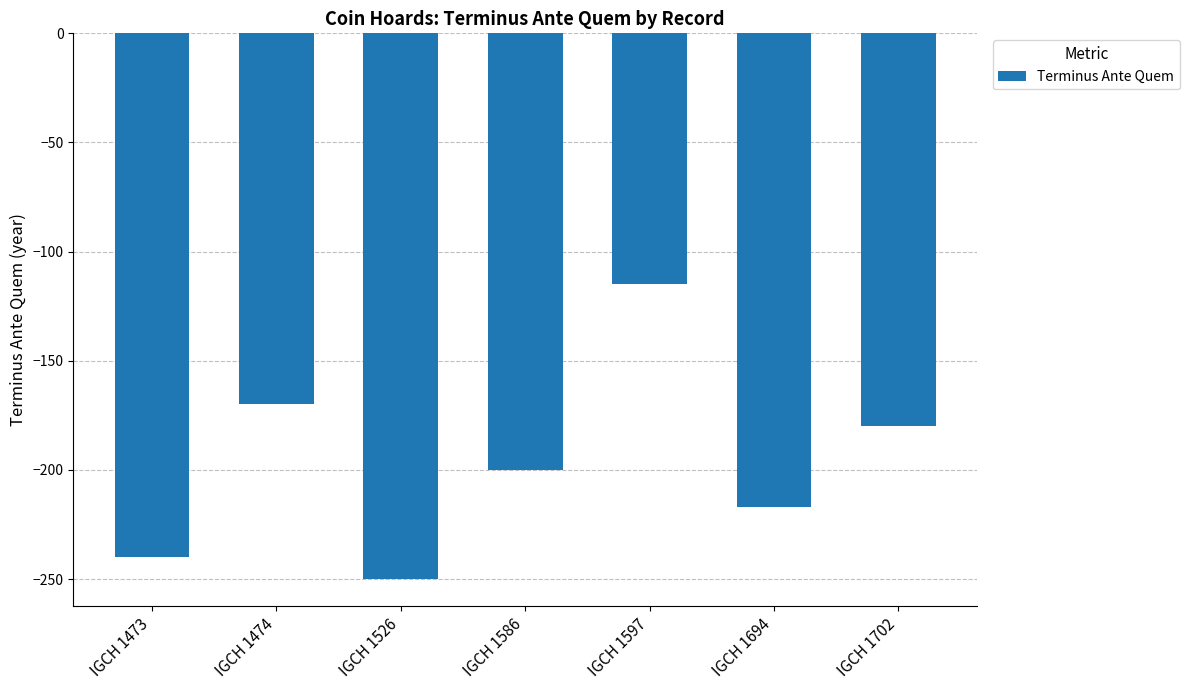

Reading right to left, transcribe all the data shown in this chart.

IGCH 1702=-180	IGCH 1694=-217	IGCH 1597=-115	IGCH 1586=-200	IGCH 1526=-250	IGCH 1474=-170	IGCH 1473=-240